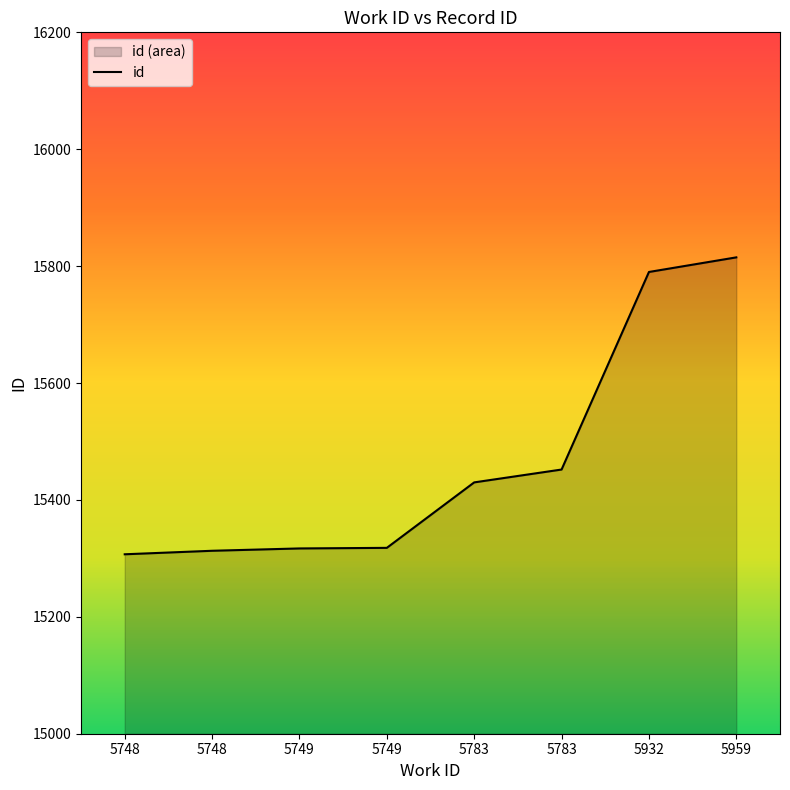

List the labels in order of value, largest first.

5959, 5932, 5783, 5783, 5749, 5749, 5748, 5748